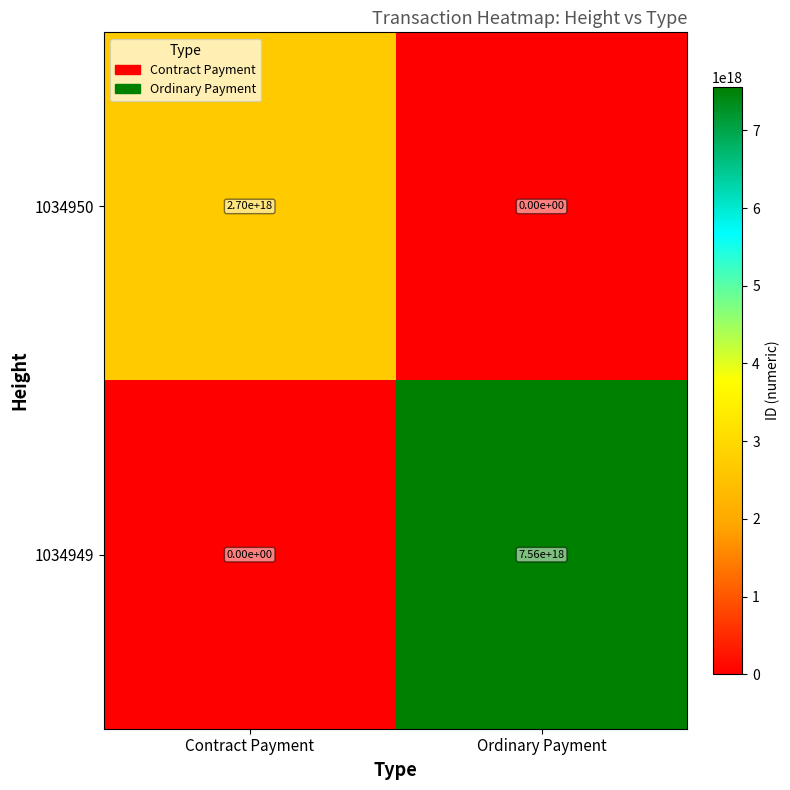

Is the value of 1034950 at Contract Payment greater than the value of 1034949 at Contract Payment?

Yes